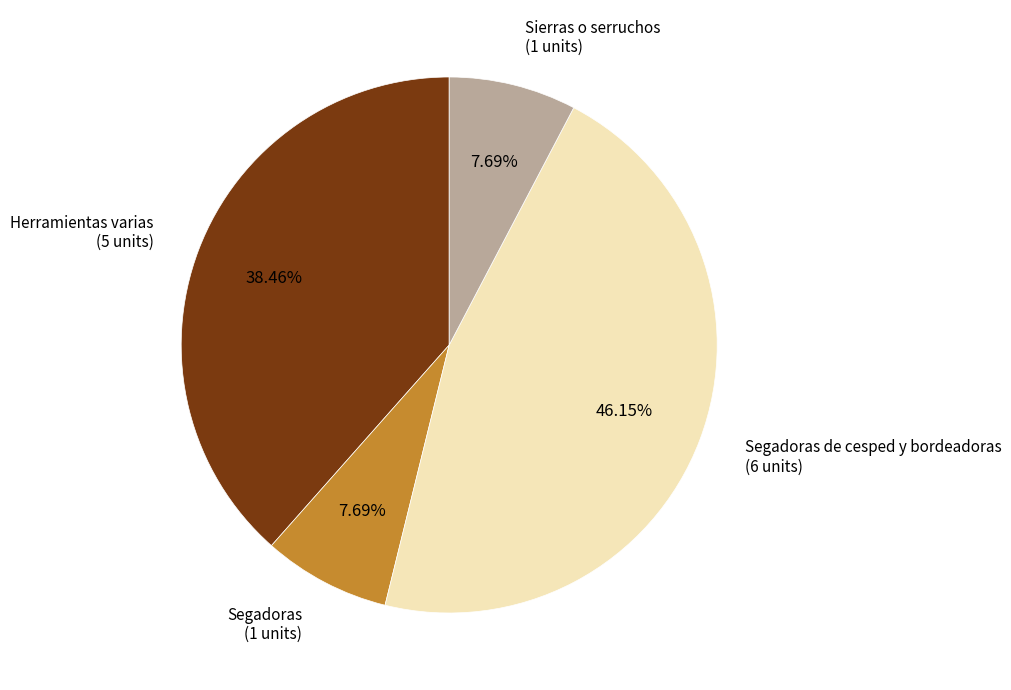

Is it true that Segadoras de cesped y bordeadoras is 51% of the pie?

False